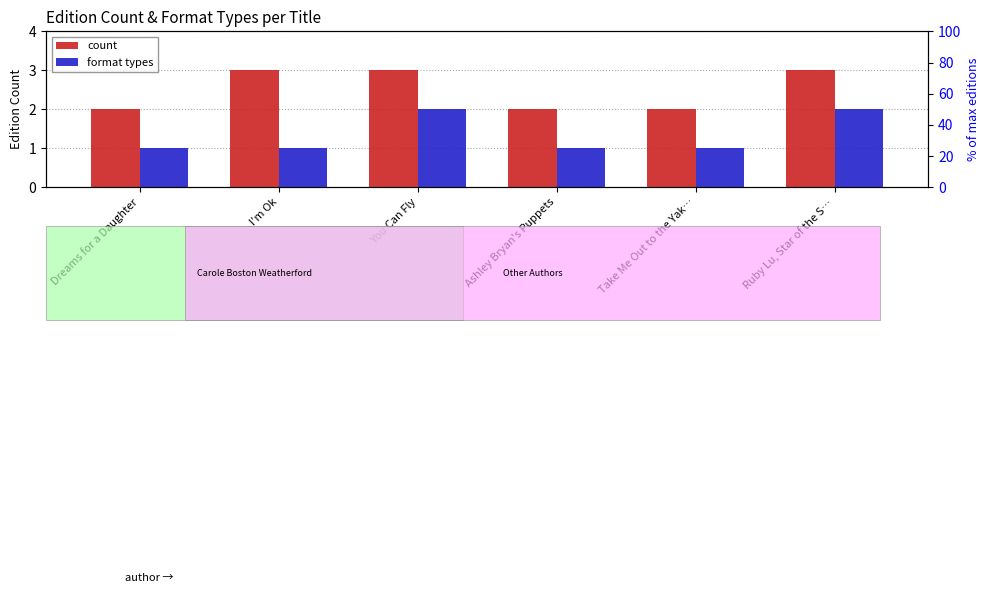

What is the total value across all series at Dreams for a Daughter?

3